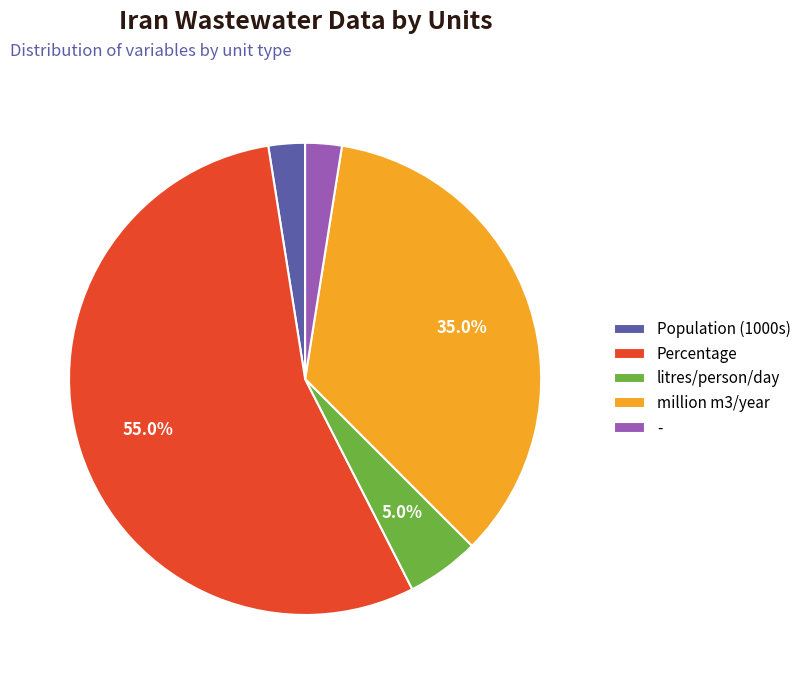

How many segments does this pie chart have?

5